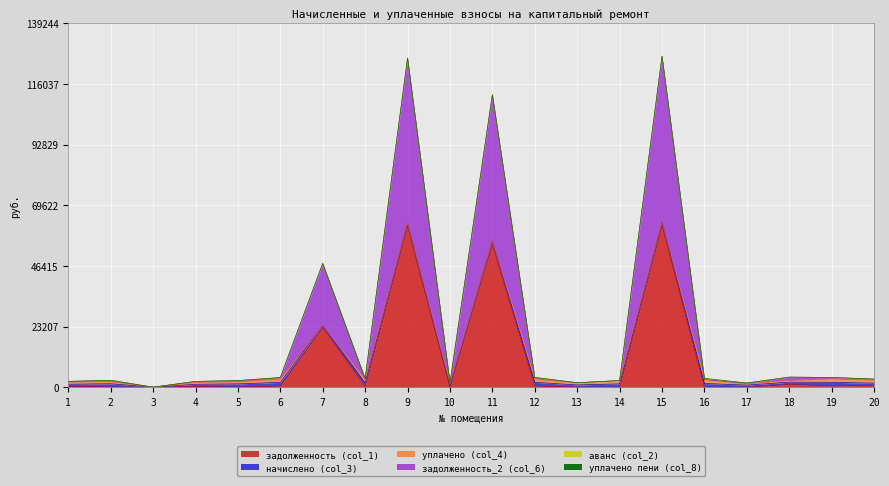

The уплачено (col_4) series shows 727.5 at 18. True or false?

True